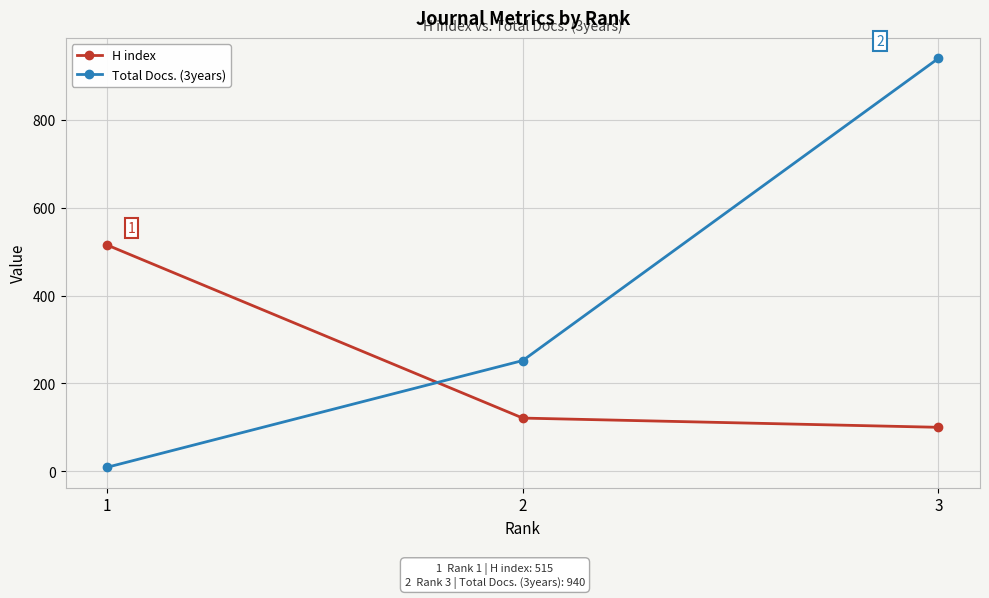

What is the difference between the Total Docs. (3years) values at 1 and 3?

931